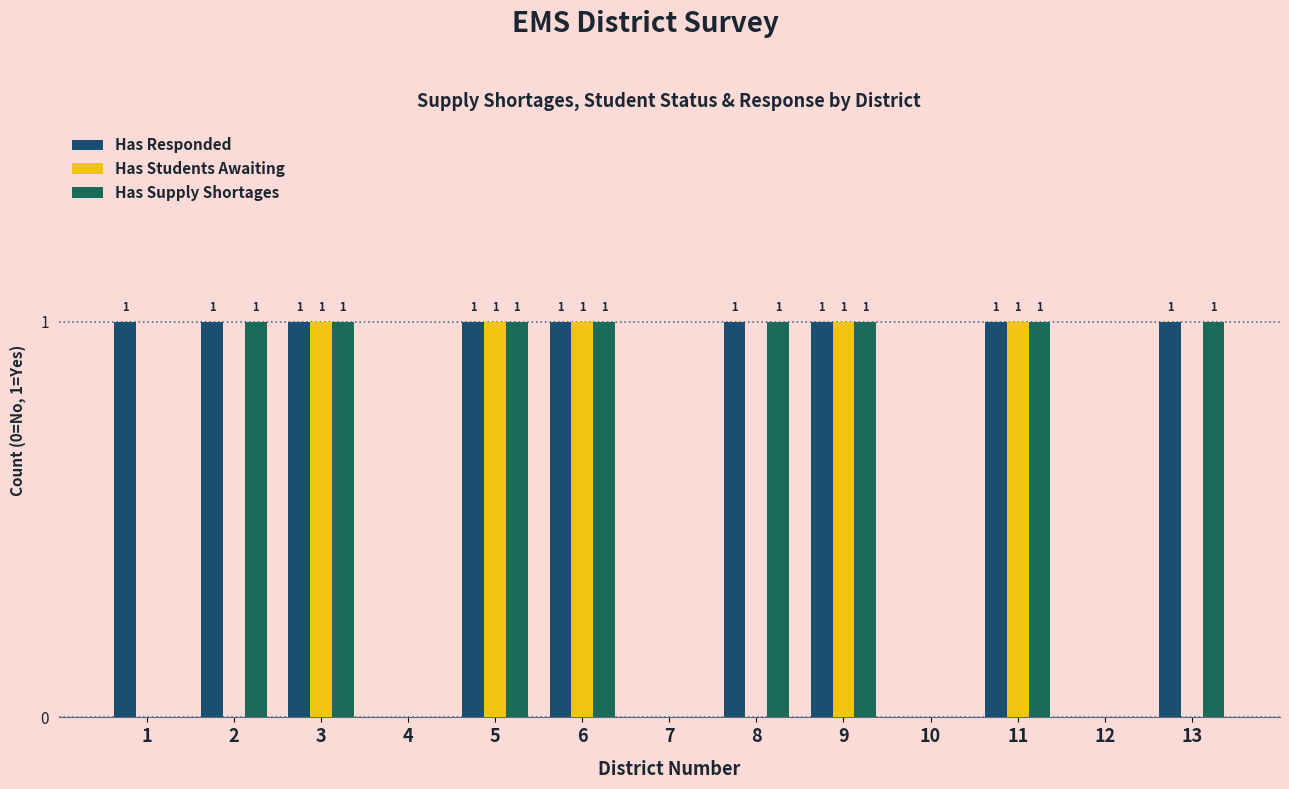

Is the value of Has Supply Shortages at 1 greater than the value of Has Responded at 8?

No